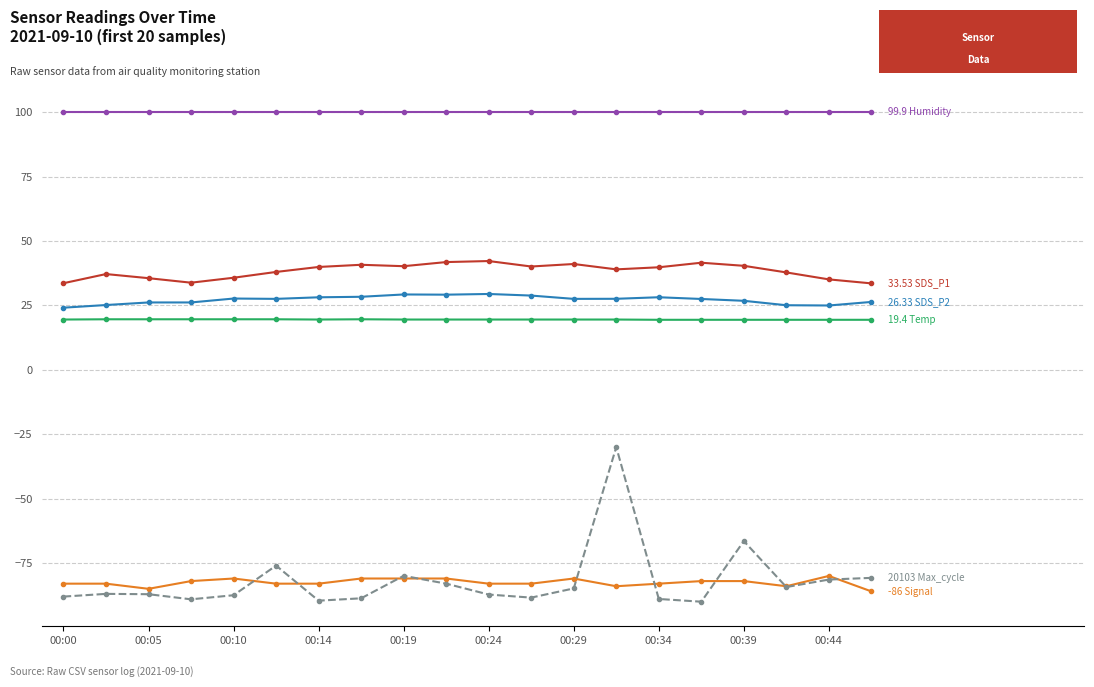

What is the maximum value shown in the chart?

99.9